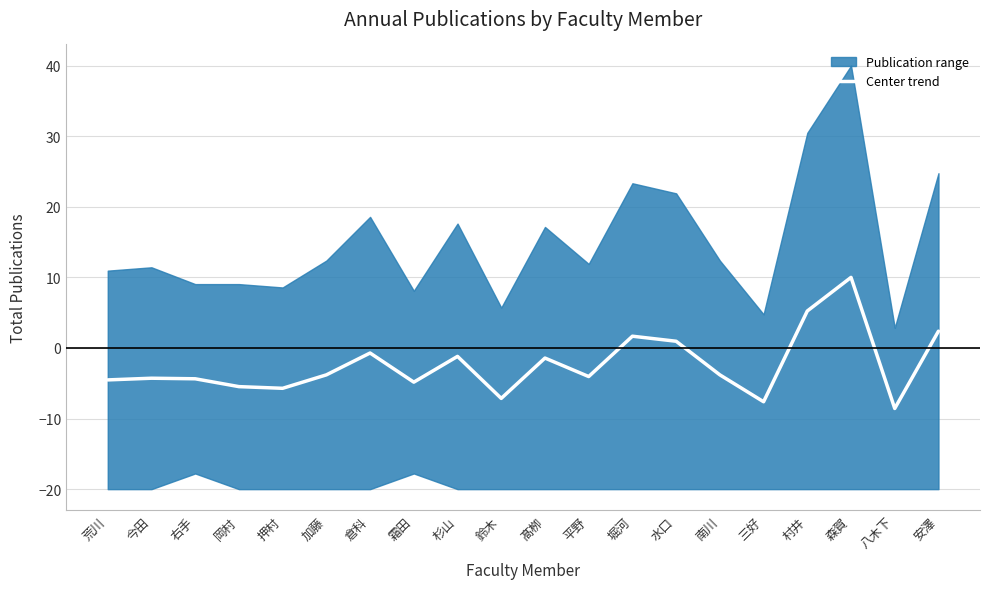

The chart shows a value of -4.0 at 平野. True or false?

True